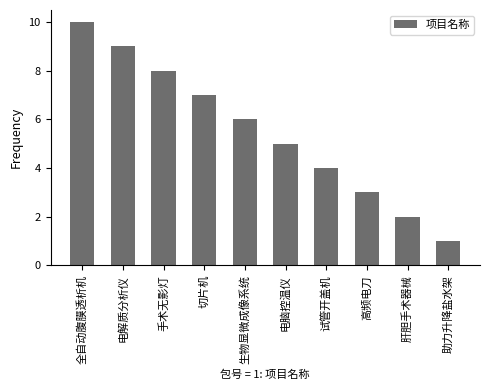

What is the label of the 6th bar from the right?

生物显微成像系统